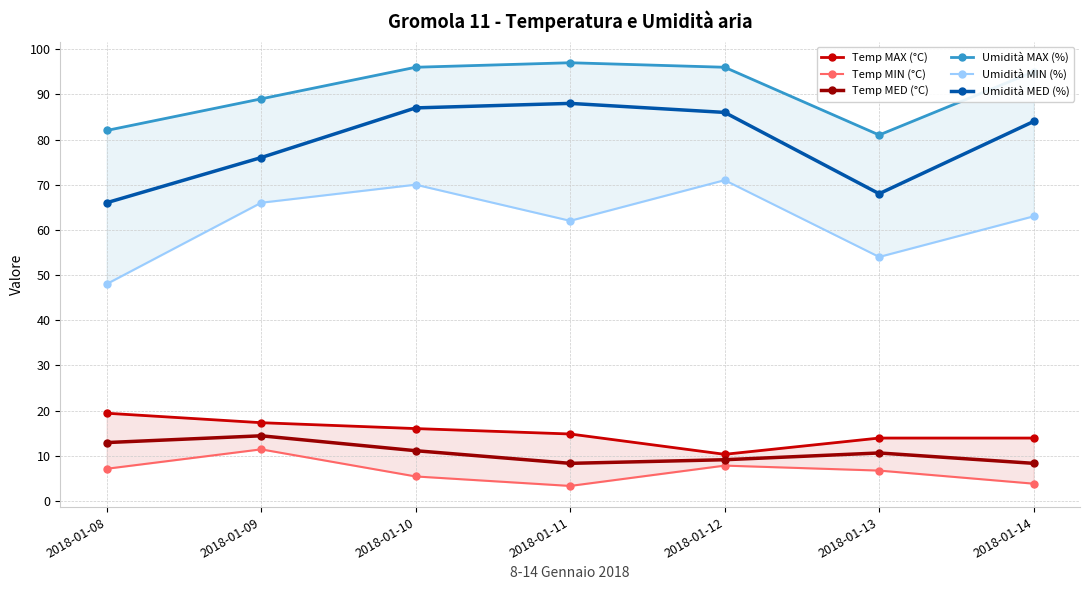

At which category is the sum across all series the highest?

2018-01-10